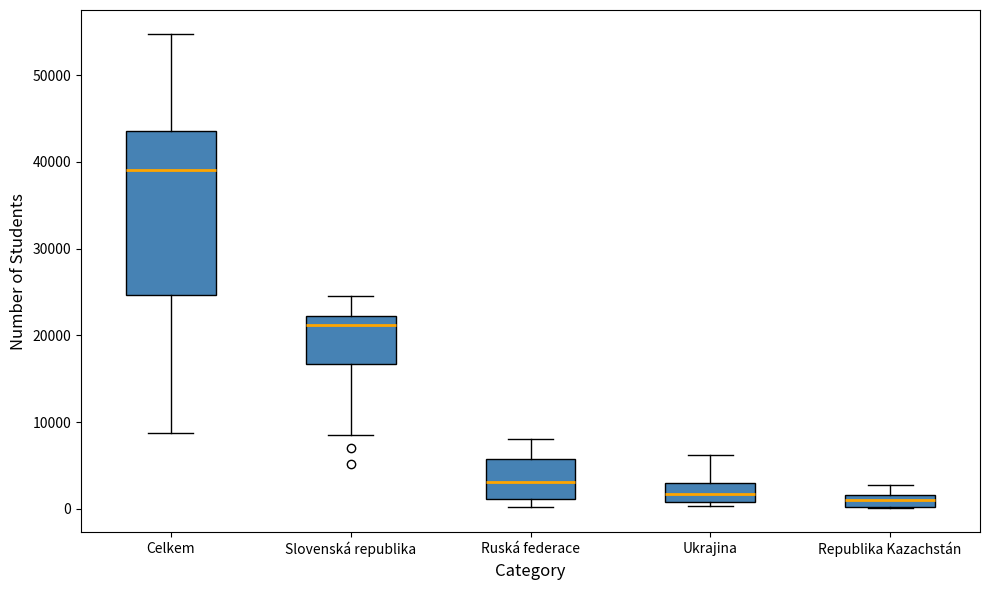

Where is the upper edge of the box for Republika Kazachstán on the y-axis? The values are not printed on the chart, so give them approximately, as read against the axis.

2000